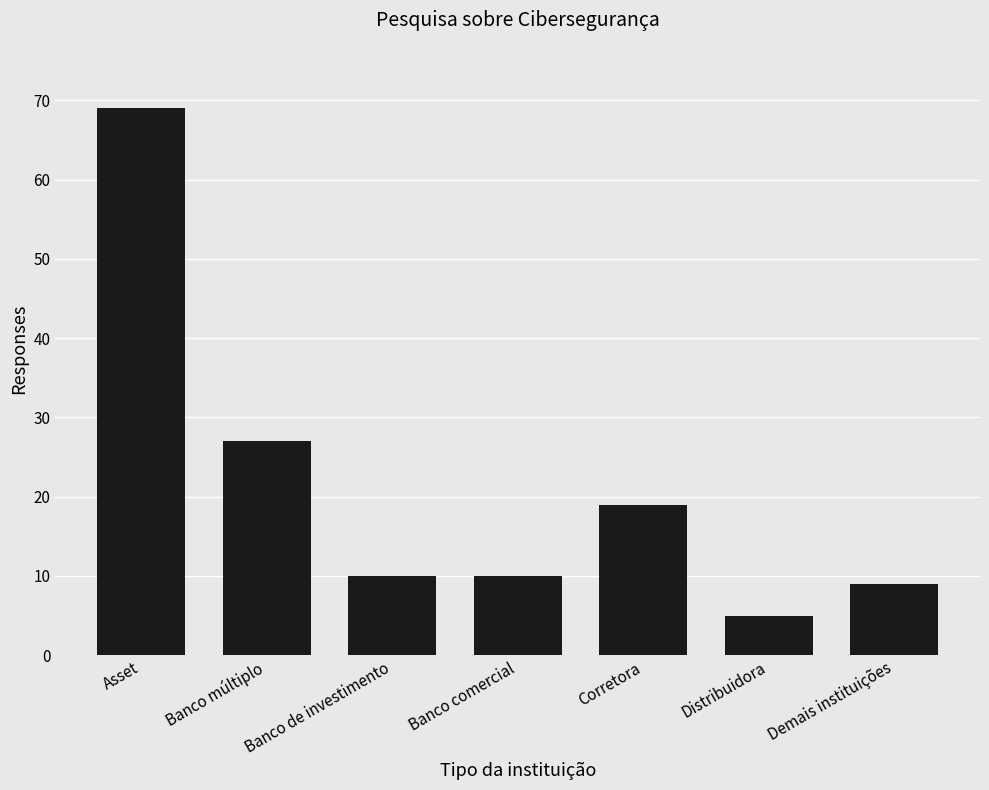

Read the value at Corretora.

19